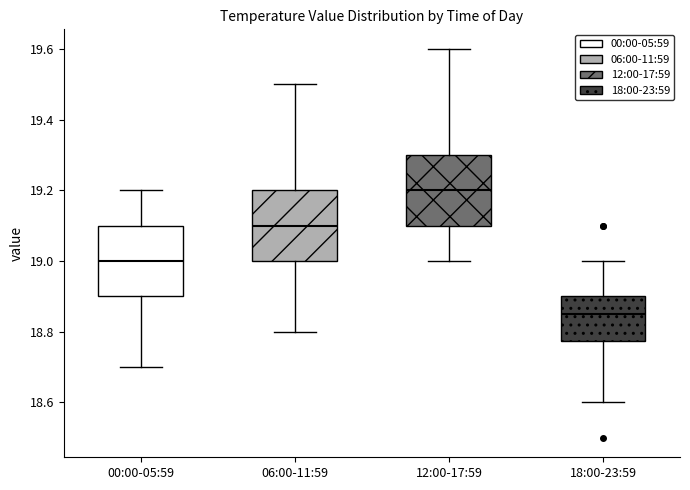

Which box's median line is the lowest?

18:00-23:59